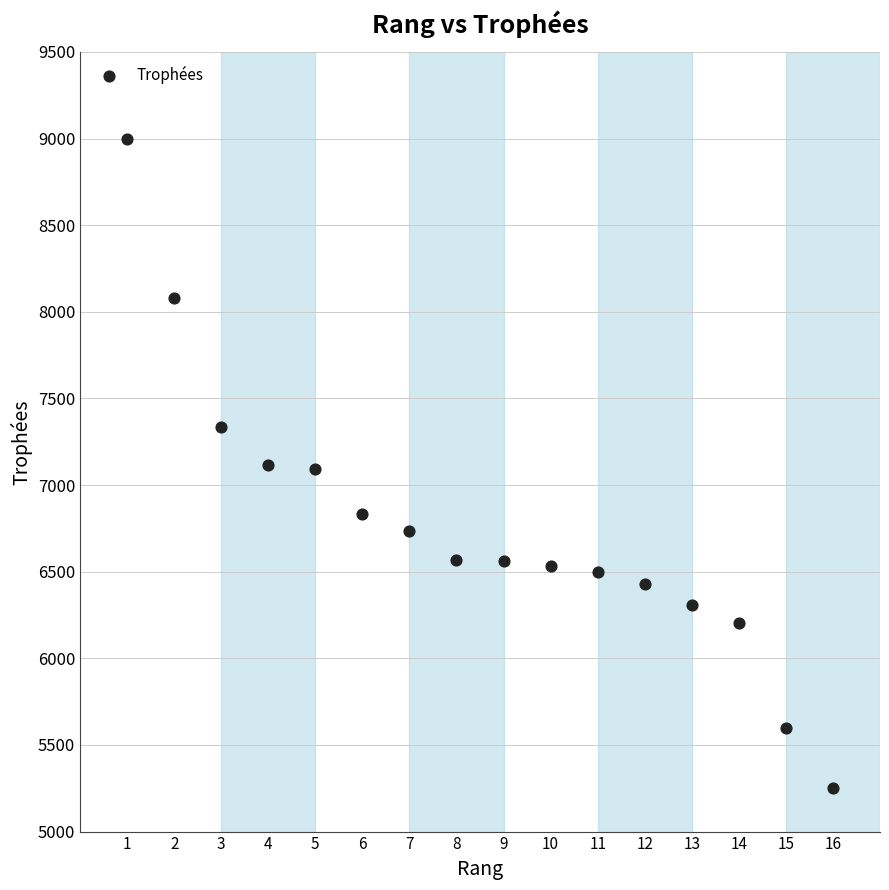

What is the range of X values (max minus min)?

15